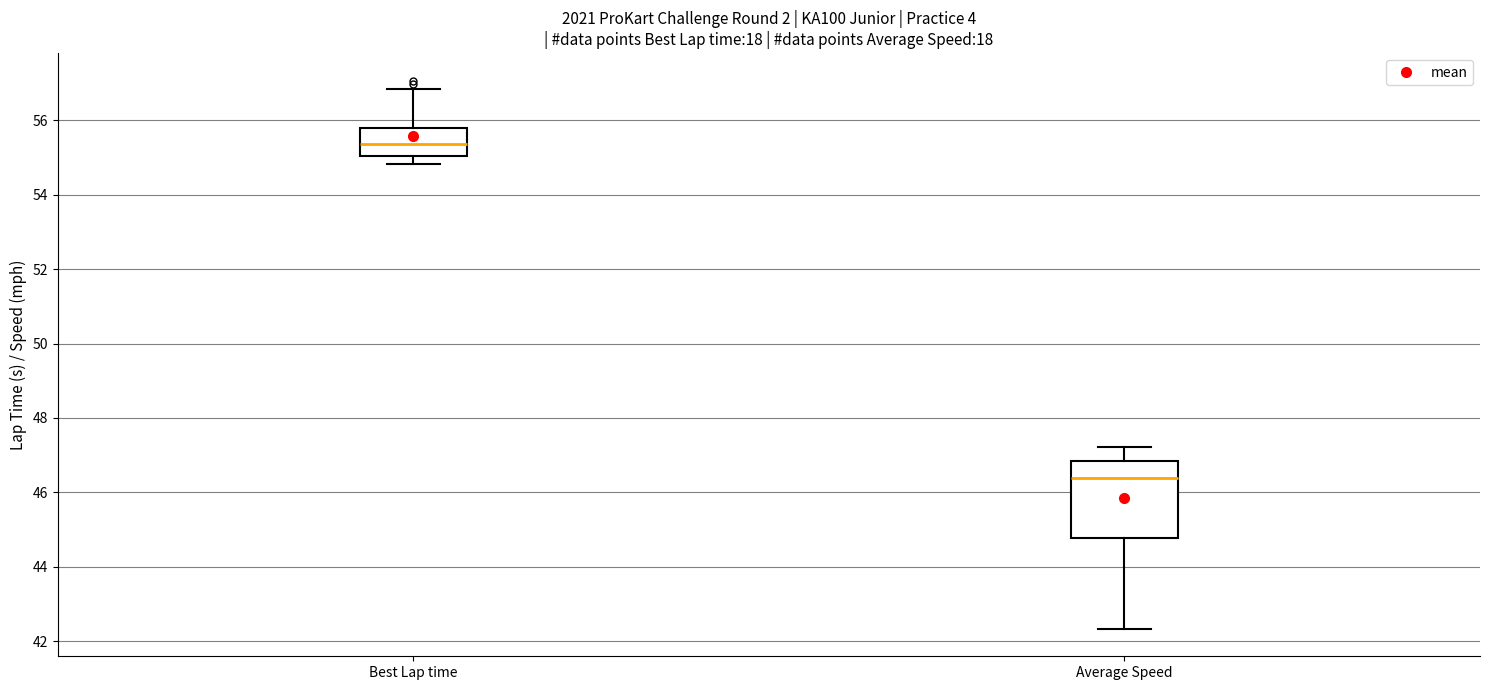

Comparing the boxes themselves (not the whiskers), which one is the tallest?

Average Speed